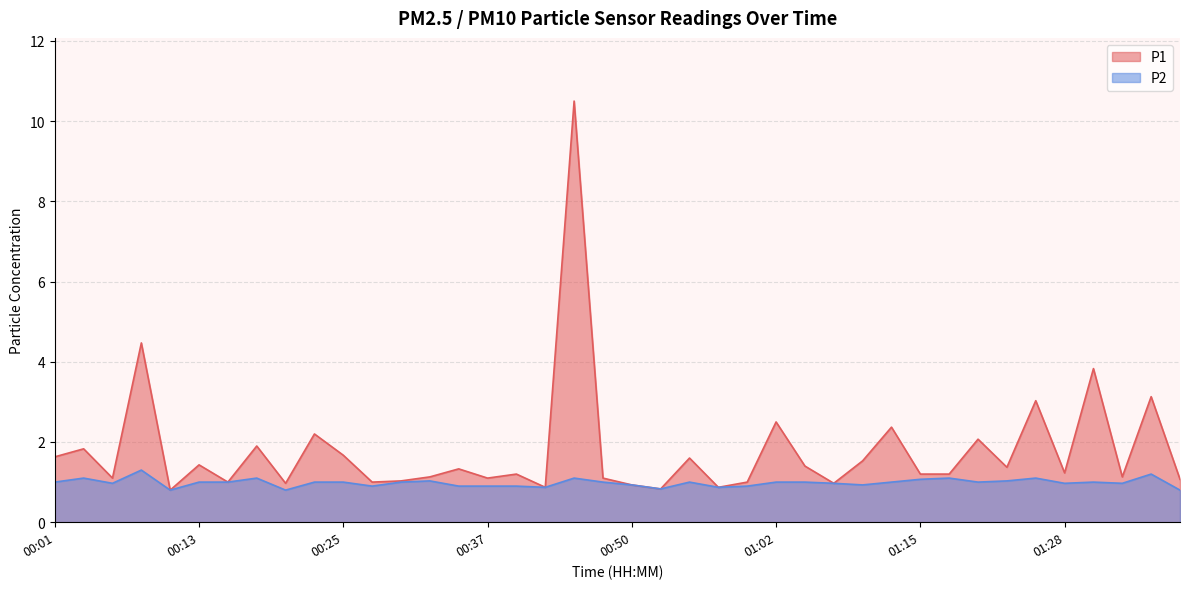

How many series are shown in this chart?

2